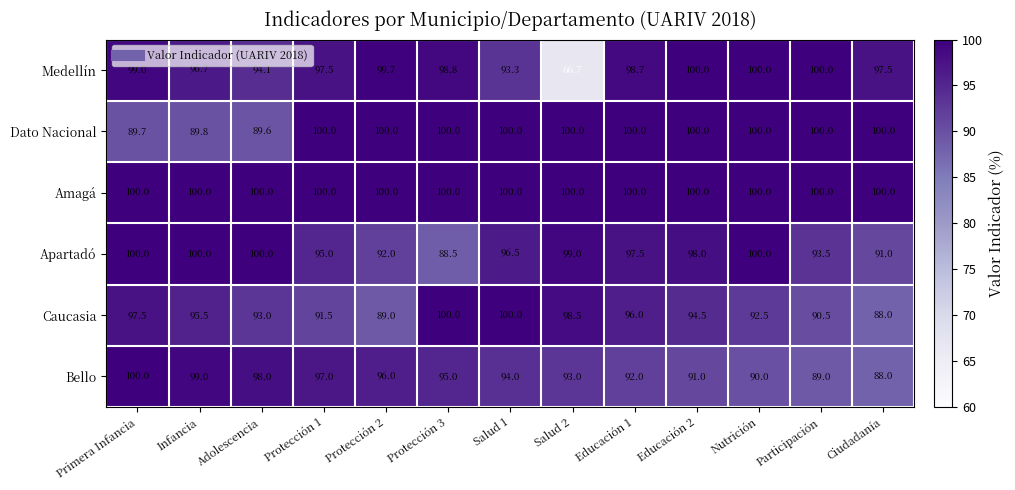

Which series has the largest total across all categories?

Amagá